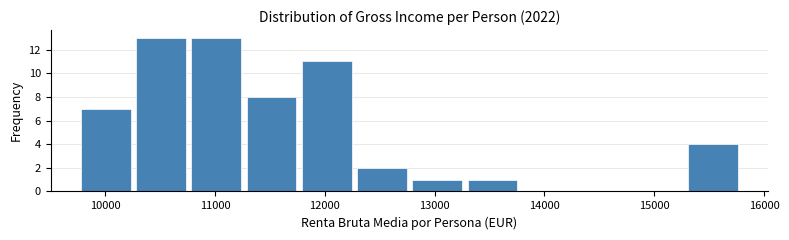

Reading left to right, transcribe this chart: for each bar, give the range it covers on the x-axis and its height. Neither the bar edges nor the heights are printed on the chart, so give them approximately, as read against the axes.

9800 to 10300: 7
10300 to 10800: 13
10800 to 11300: 13
11300 to 11800: 8
11800 to 12300: 11
12300 to 12800: 2
12800 to 13300: 1
13300 to 13800: 1
13800 to 14300: 0
14300 to 14800: 0
14800 to 15300: 0
15300 to 15800: 4